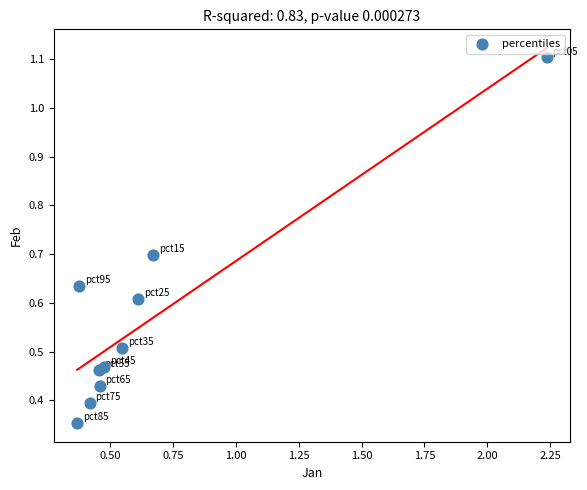

What is the range of X values (max minus min)?

1.9